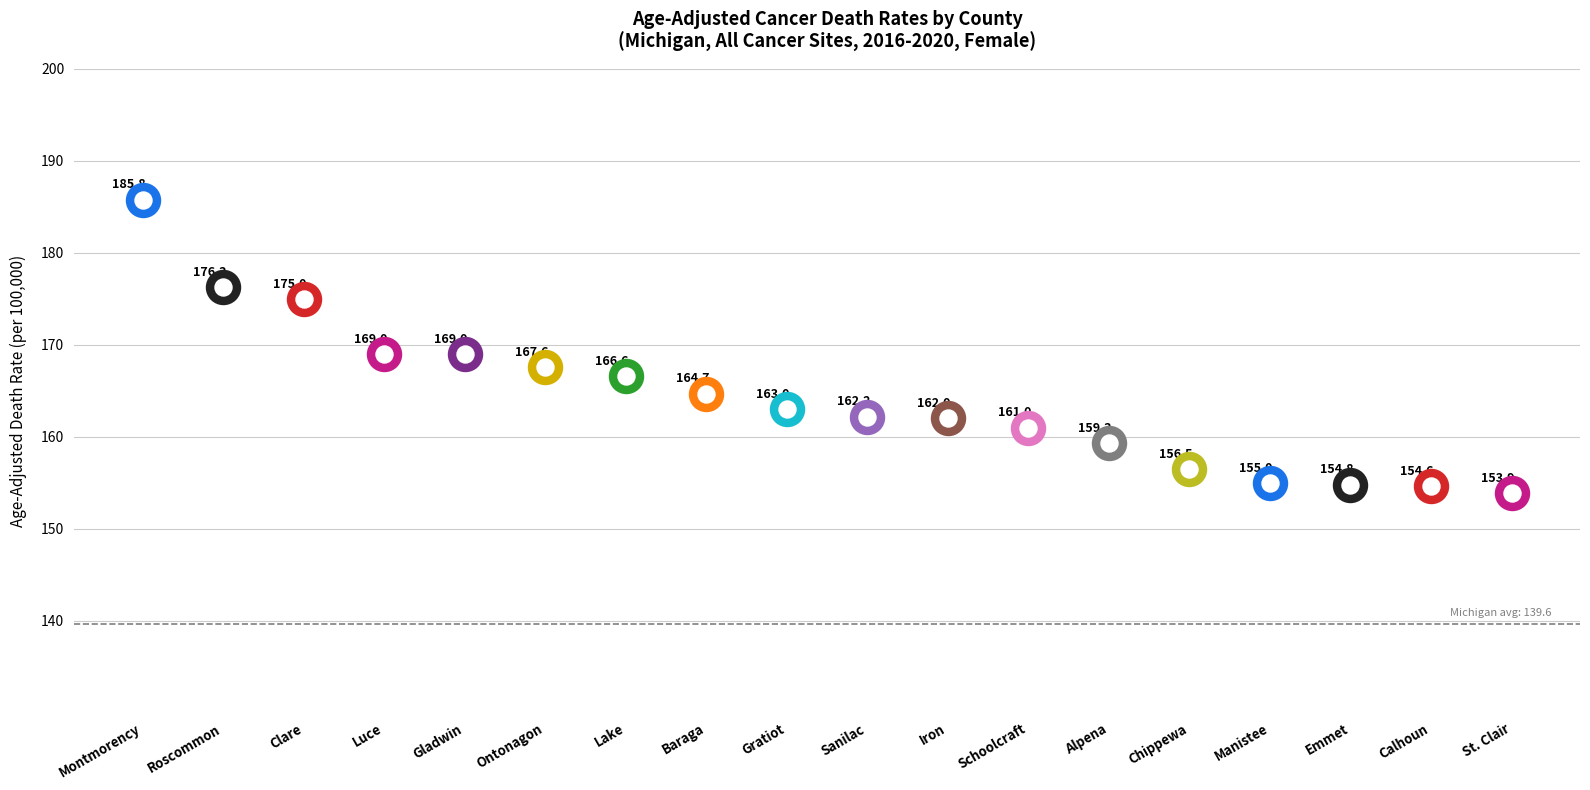

Between Chippewa County and Calhoun County, which is larger?

Chippewa County